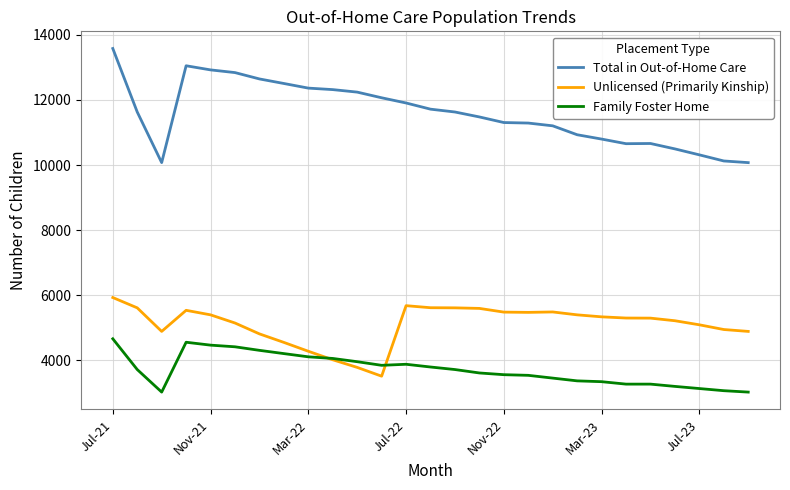

Rank the series by their maximum value, from lowest to highest.

Family Foster Home, Unlicensed (Primarily Kinship), Total in Out-of-Home Care